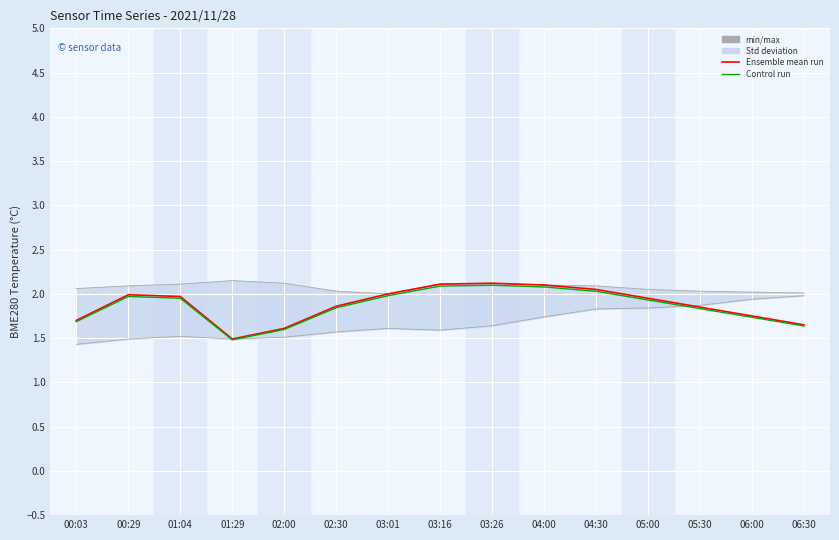

The value of min/max at 00:29 is 2.1. True or false?

True